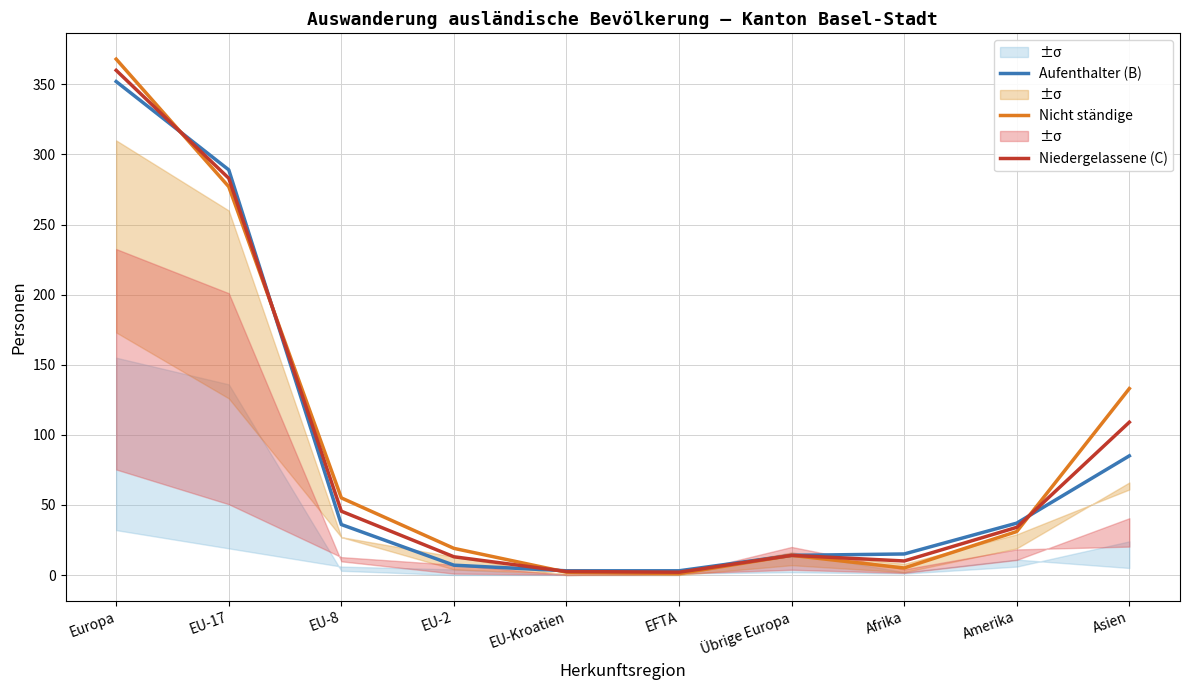

Between EU-8 and Afrika, which is larger?

EU-8